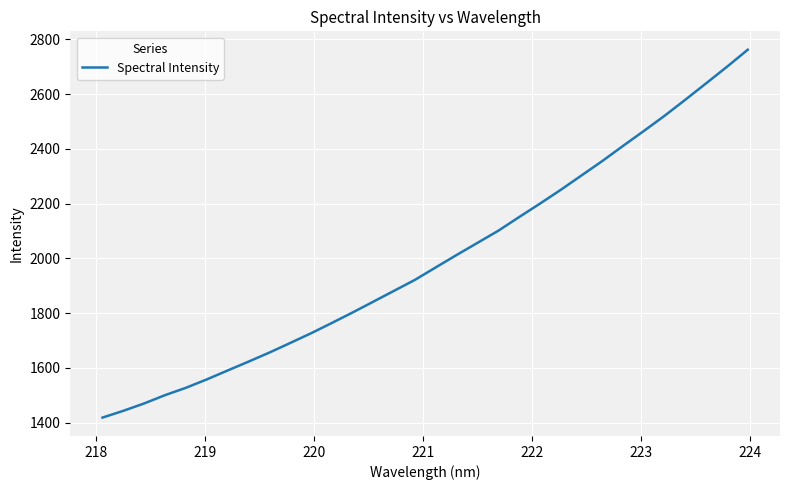

True or false: the data has more than 0 interior local peaks.

False